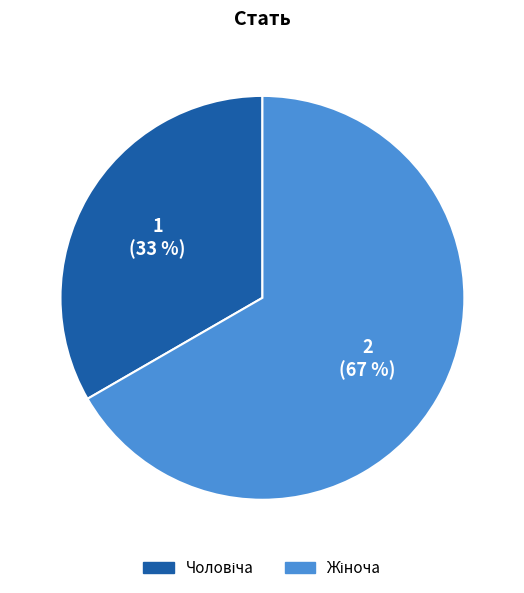

To the nearest percent, what is the average slice percentage?

50%